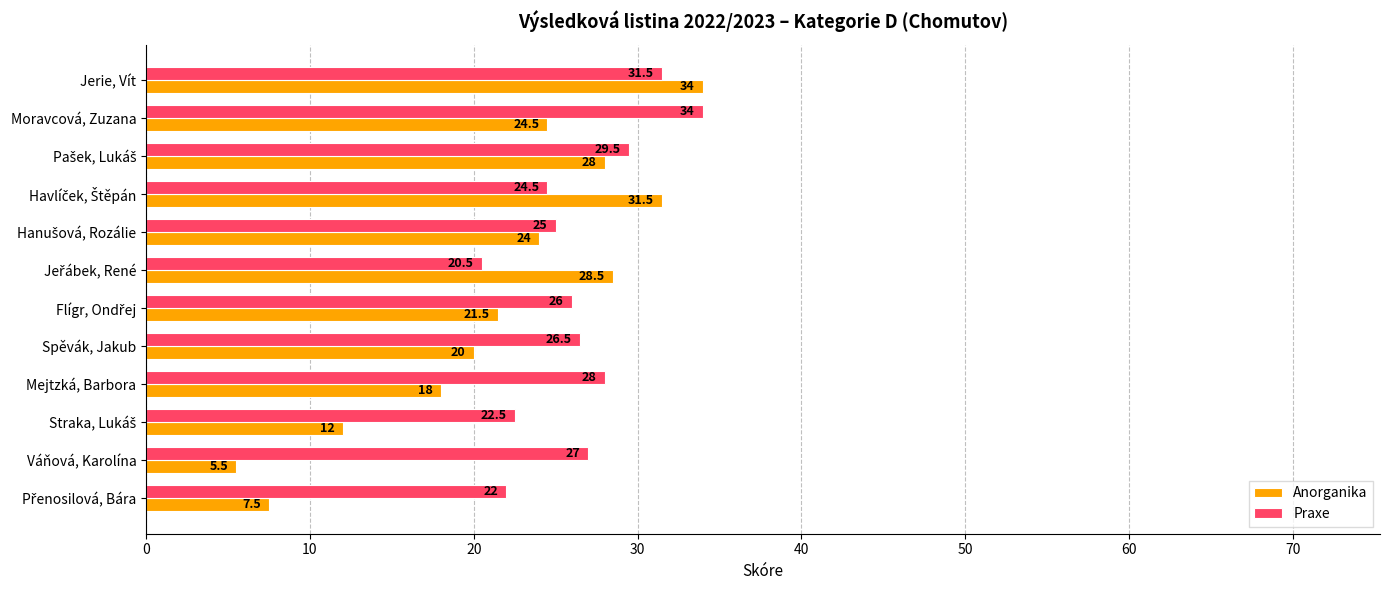

At how many categories does at least one series exceed 16?

12